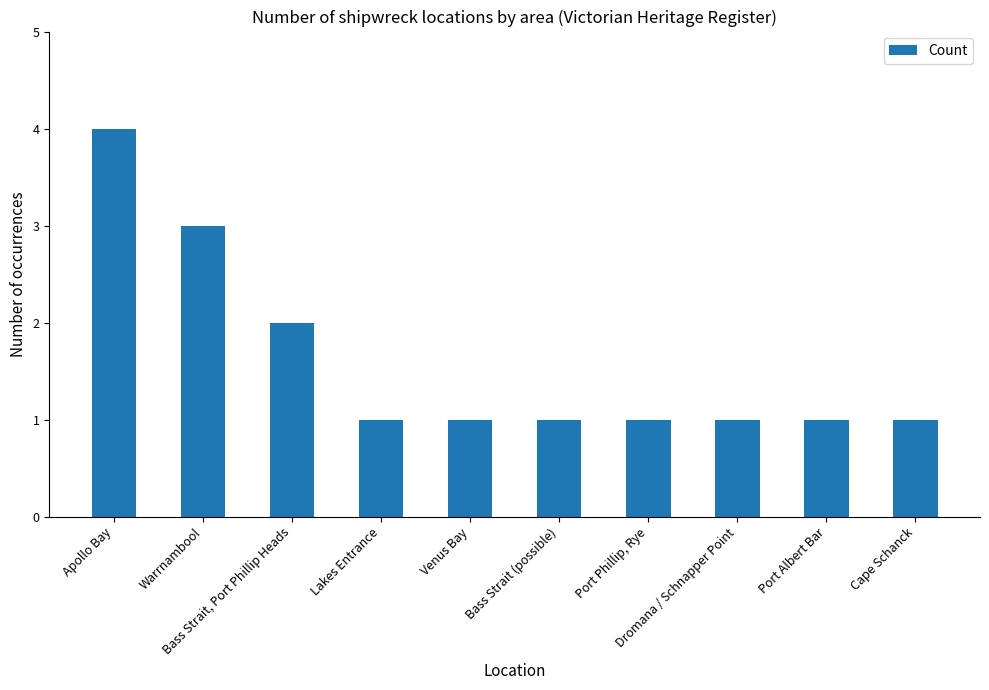

What is the sum of the values at Bass Strait, Port Phillip Heads and Port Phillip, Rye?

3